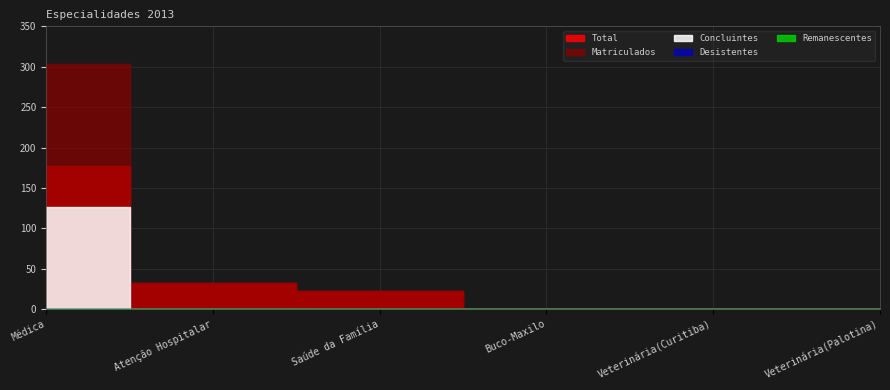

What is the value of the Matriculados point at the 1st from the left?

303